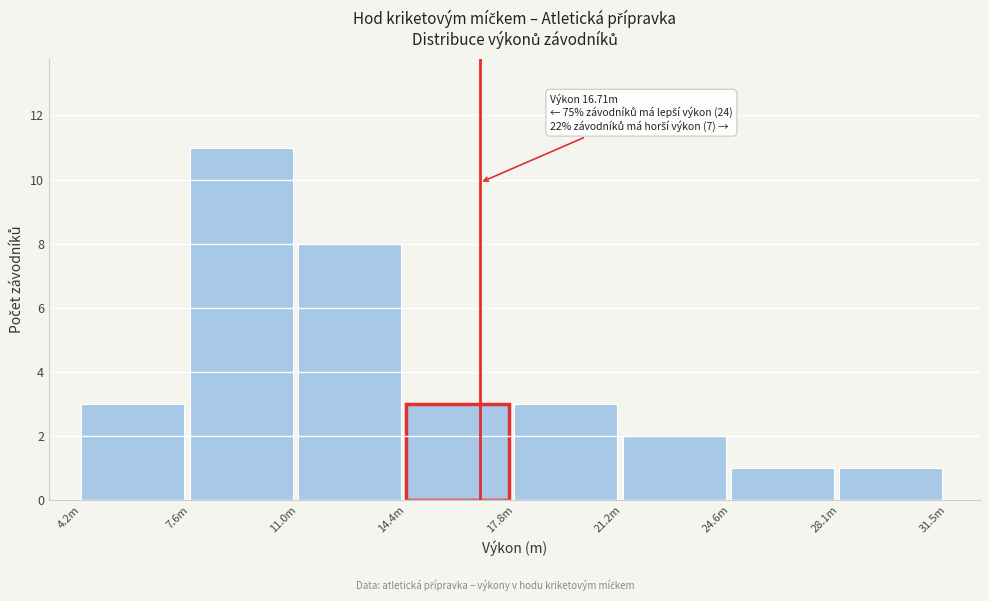

Reading left to right, what are all the values shown in this chart?

3	11	8	3	3	2	1	1